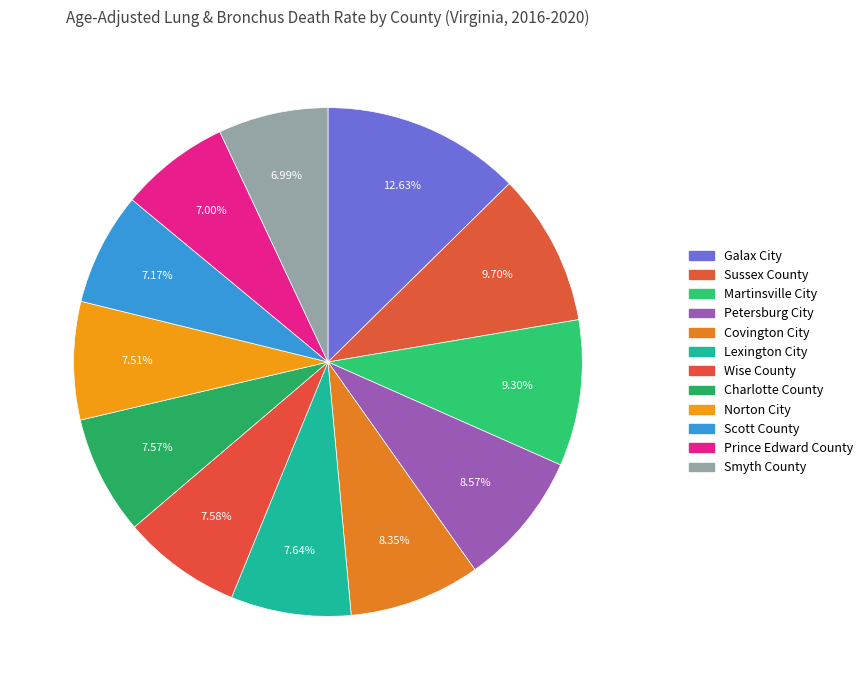

Does Sussex County account for over 50% of the chart?

No